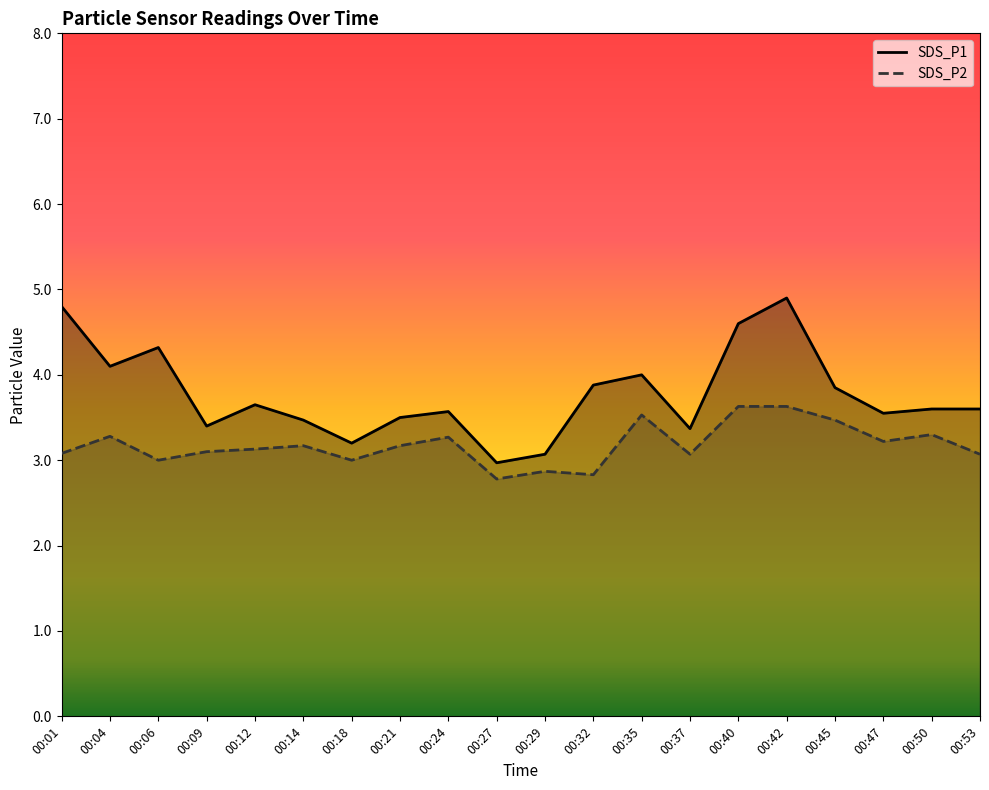

Which has a higher value, 00:21 or 00:04?

00:04